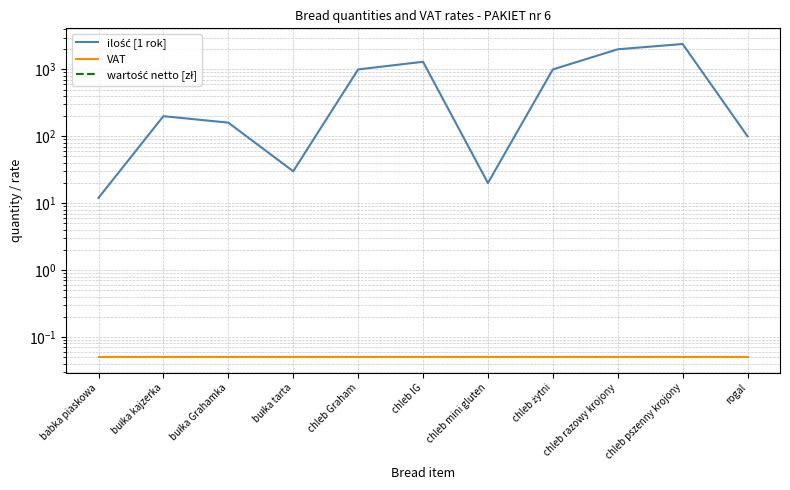

At which label is VAT closest to 0?

babka piaskowa